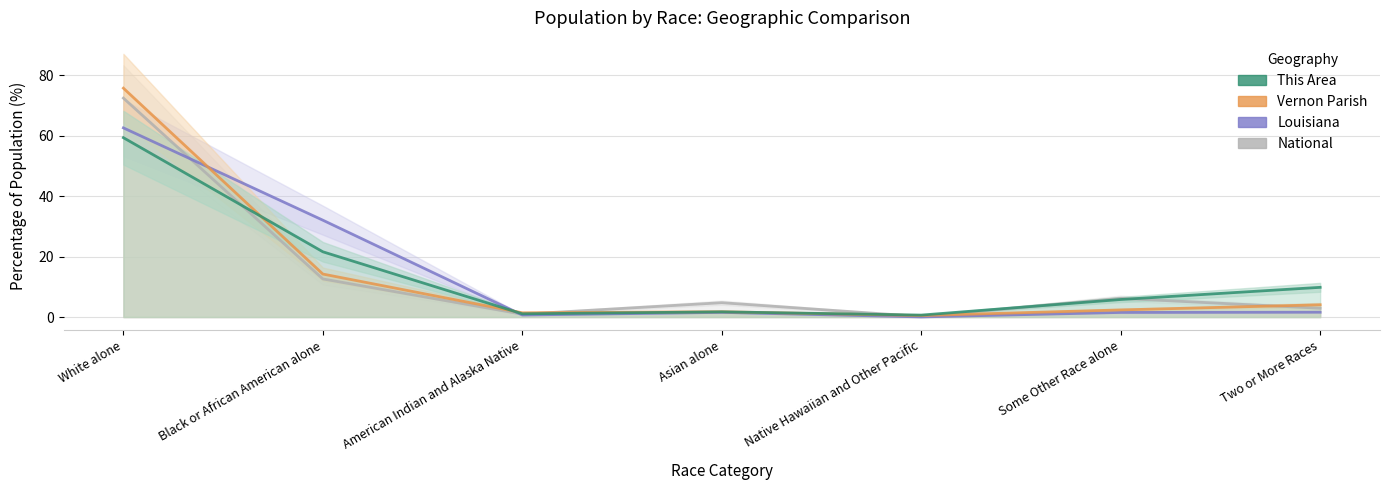

True or false: This Area and National intersect in this chart.

True